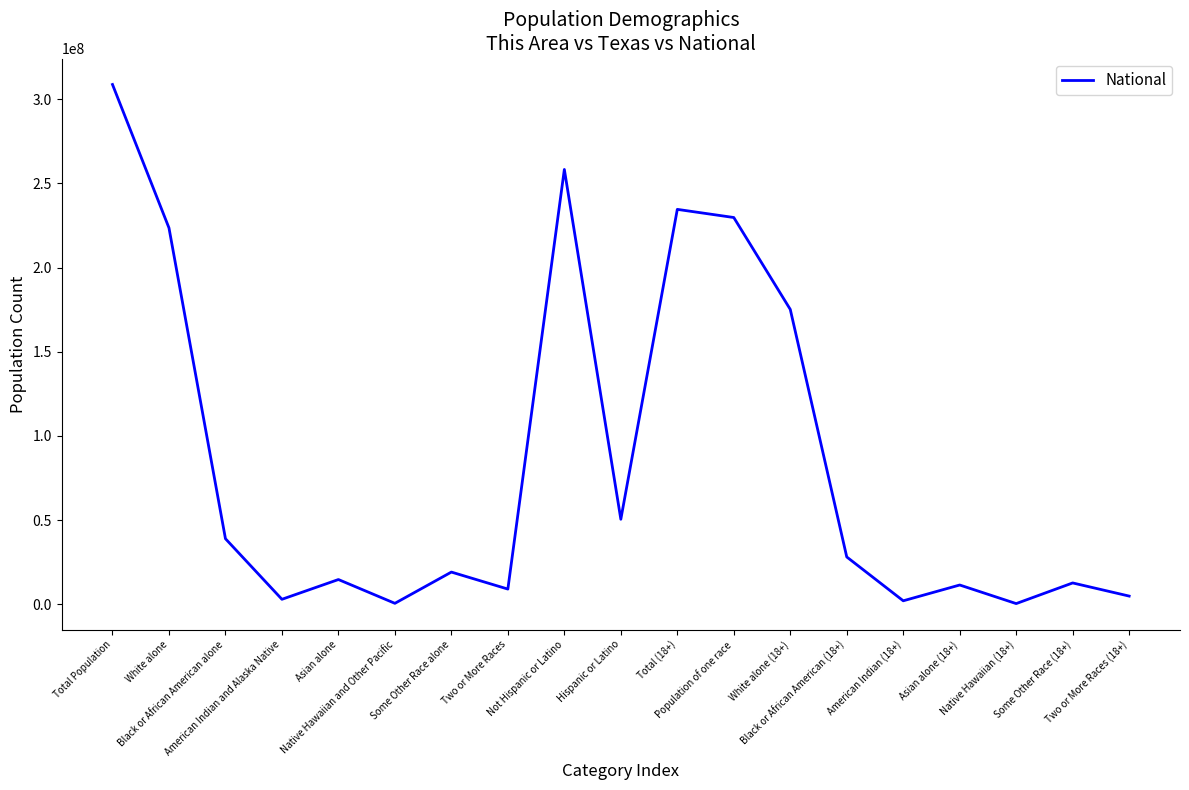

True or false: there are more than 2 points higher than both neighbors.

True